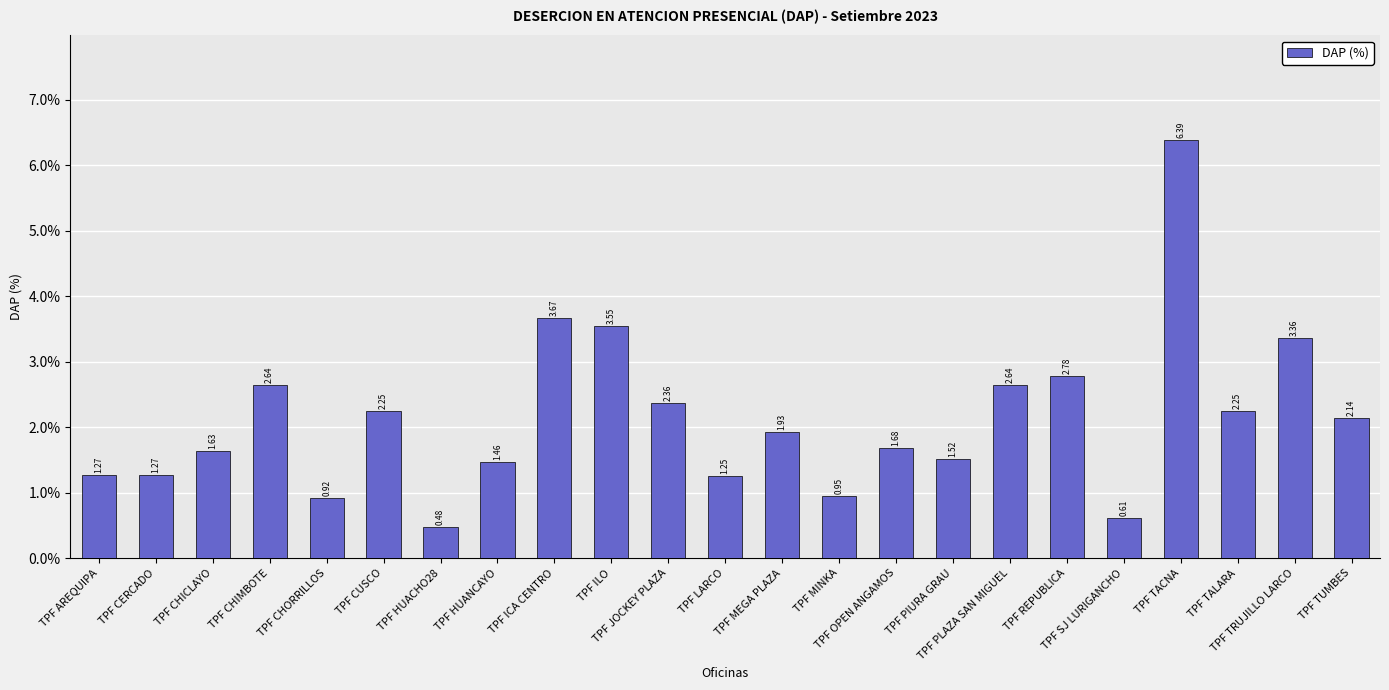

What is the sum of all values?

49.0